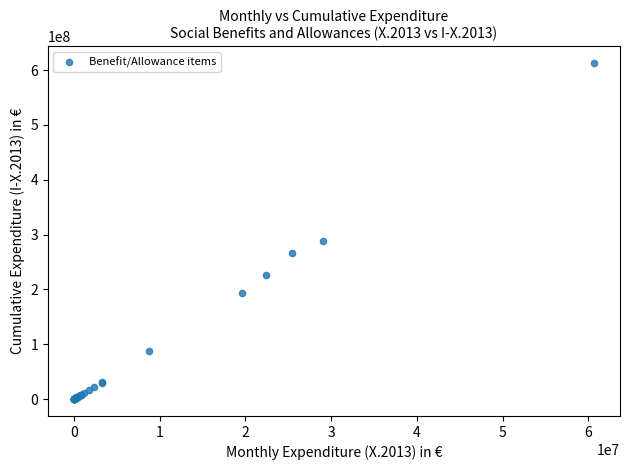

What Y value in the scatter plot is closest to 306398262?

288507163.5